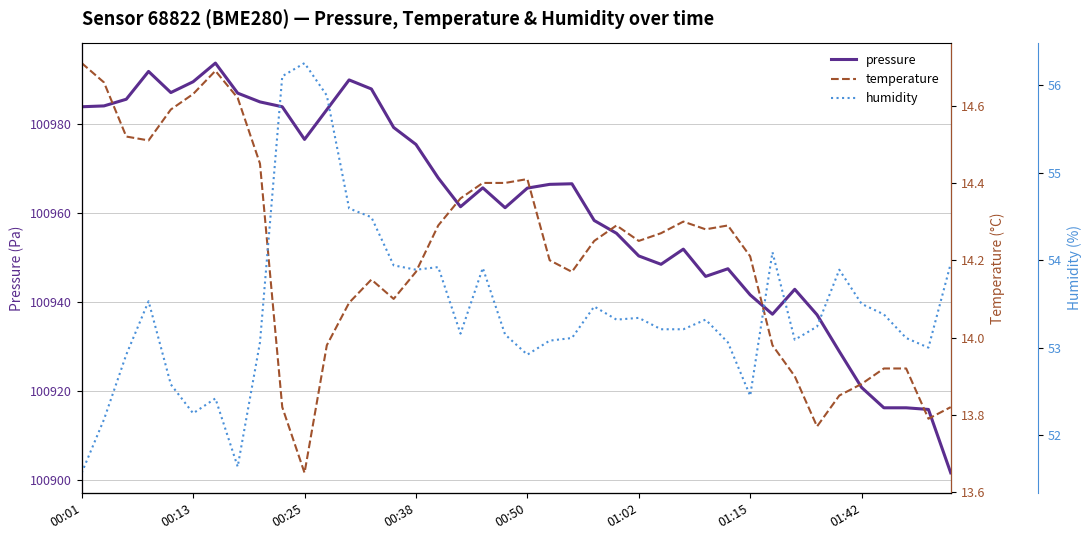

What is the highest value of the pressure series?

100993.8